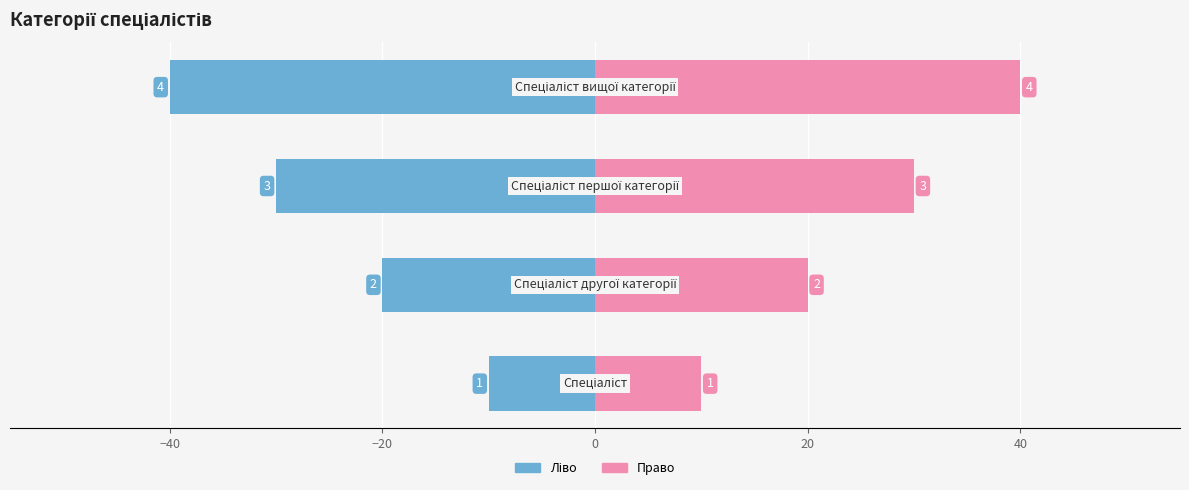

What is the difference between the second highest and minimum values in the Ідентифікатор (право) series?

20